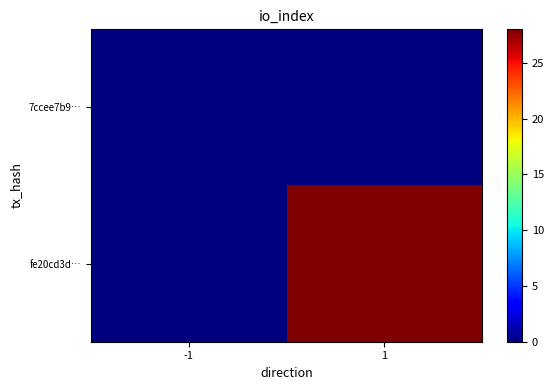

How many positive values does the fe20cd3d… series have?

1